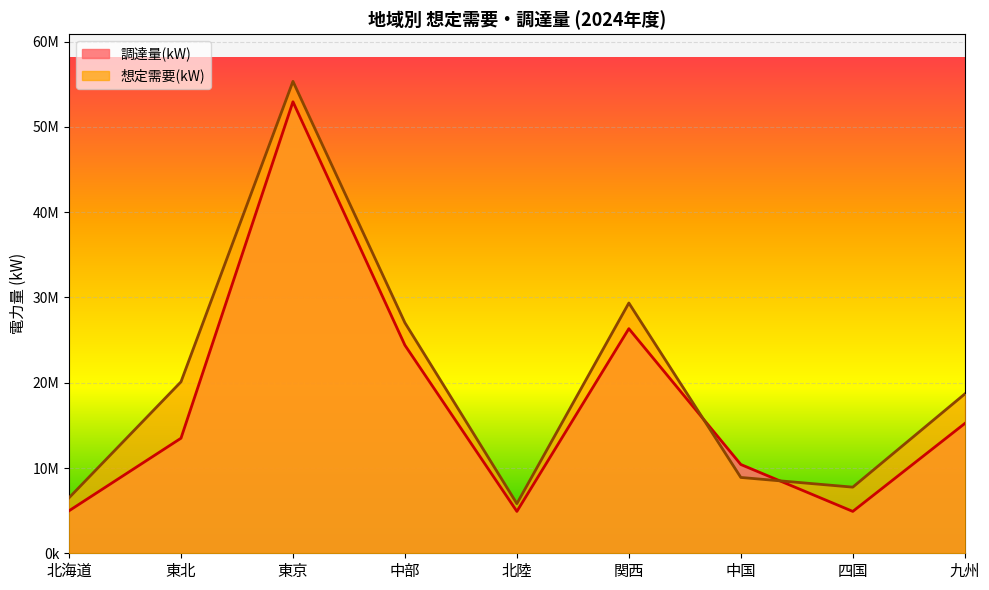

Which has a higher value, 中国 or 関西?

関西